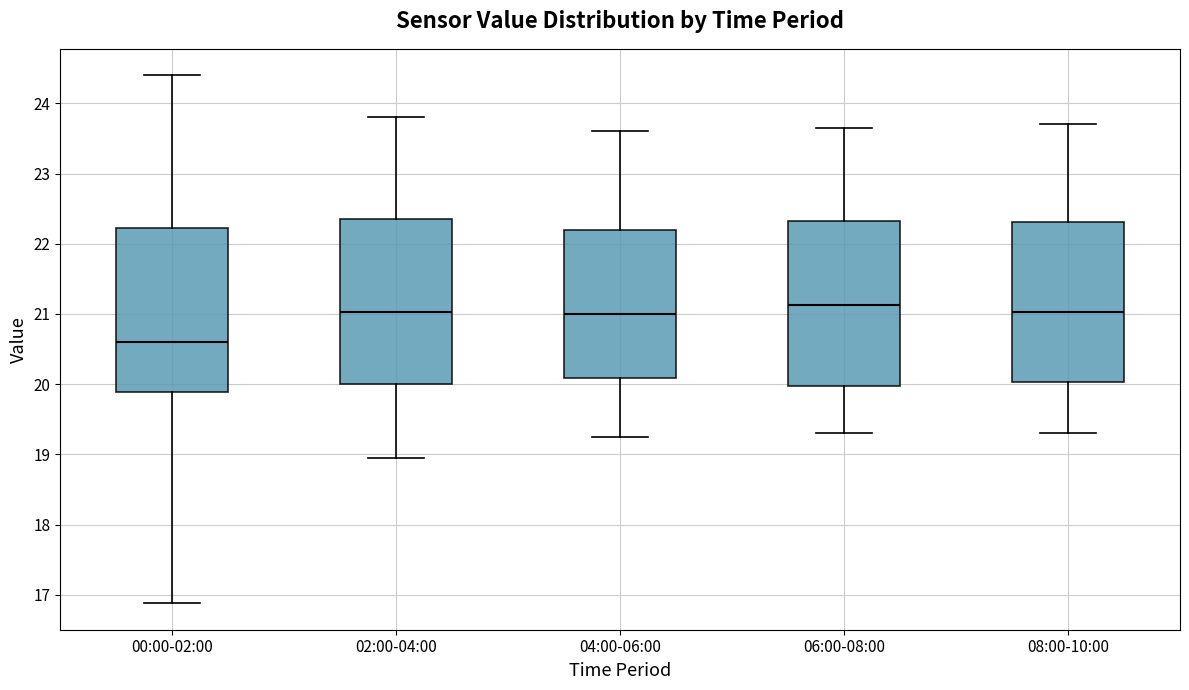

Which box has the lowest median line?

00:00-02:00